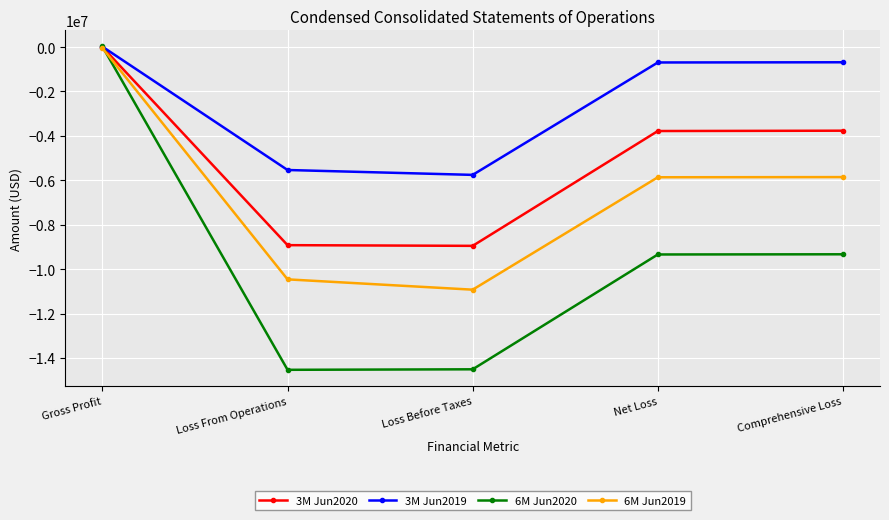

What is the lowest value of the 6M Jun2020 series?

-14532358